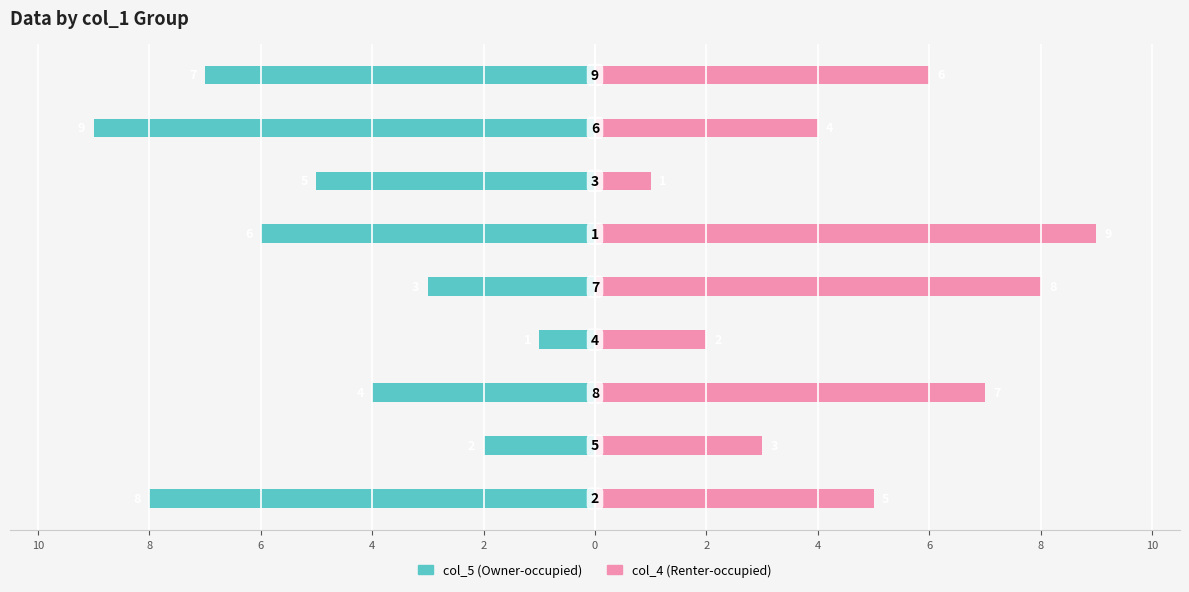

What is the difference between the maximum and minimum values in the col_4 series?

8